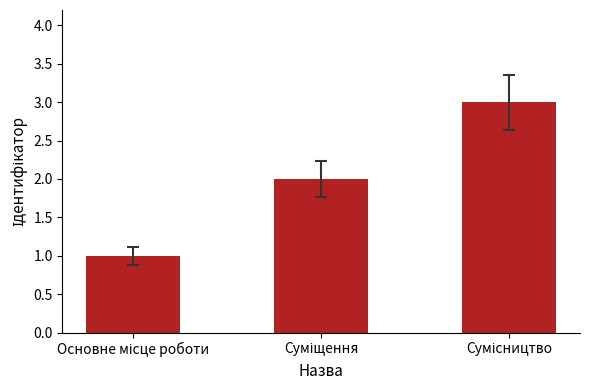

What is the greatest value displayed?

3